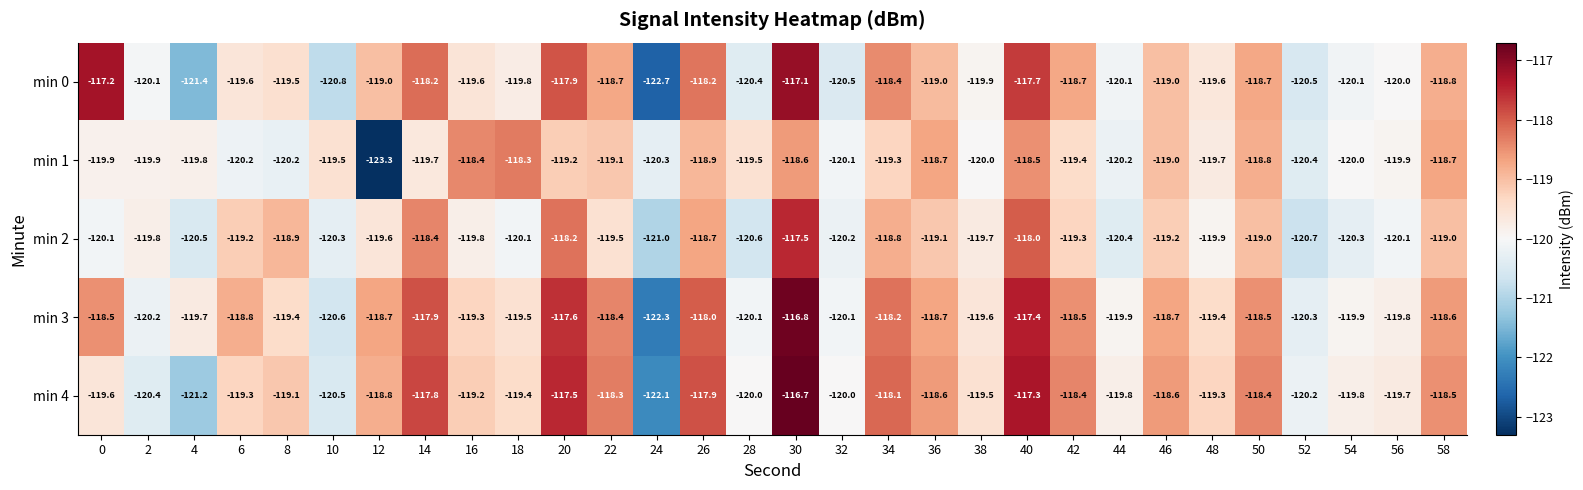

Rank the series by their maximum value, from lowest to highest.

min 1, min 2, min 0, min 3, min 4